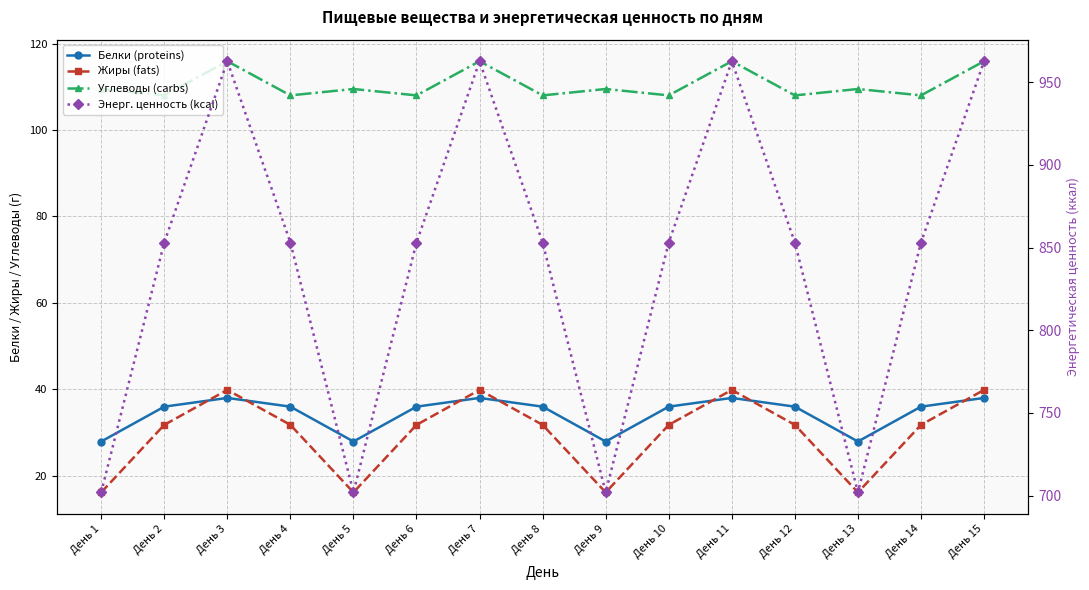

What is the spread (max minus min) of values at День 2?

821.3